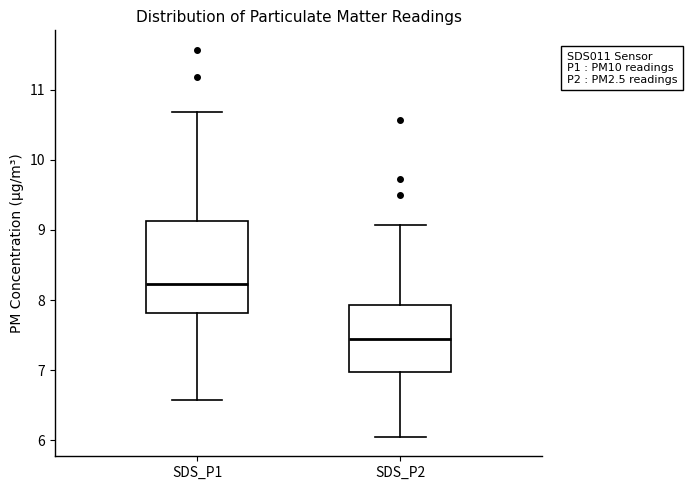

Comparing the boxes themselves (not the whiskers), which one is the tallest?

SDS_P1